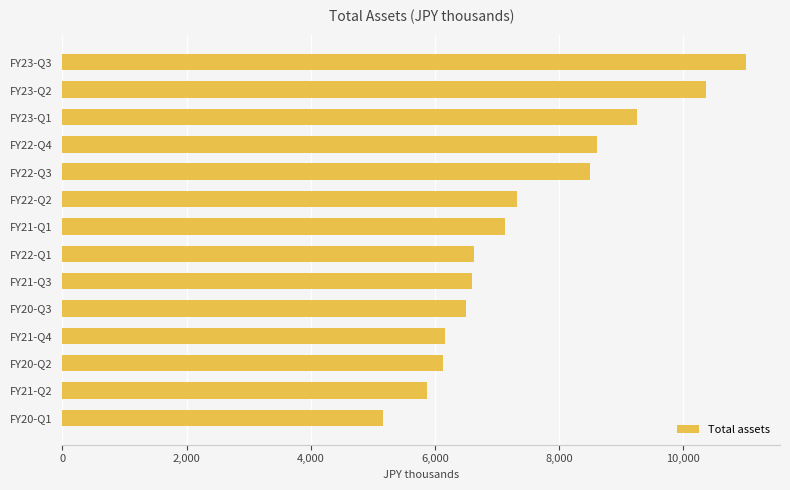

Which category has the highest value across all series?

FY23-Q3